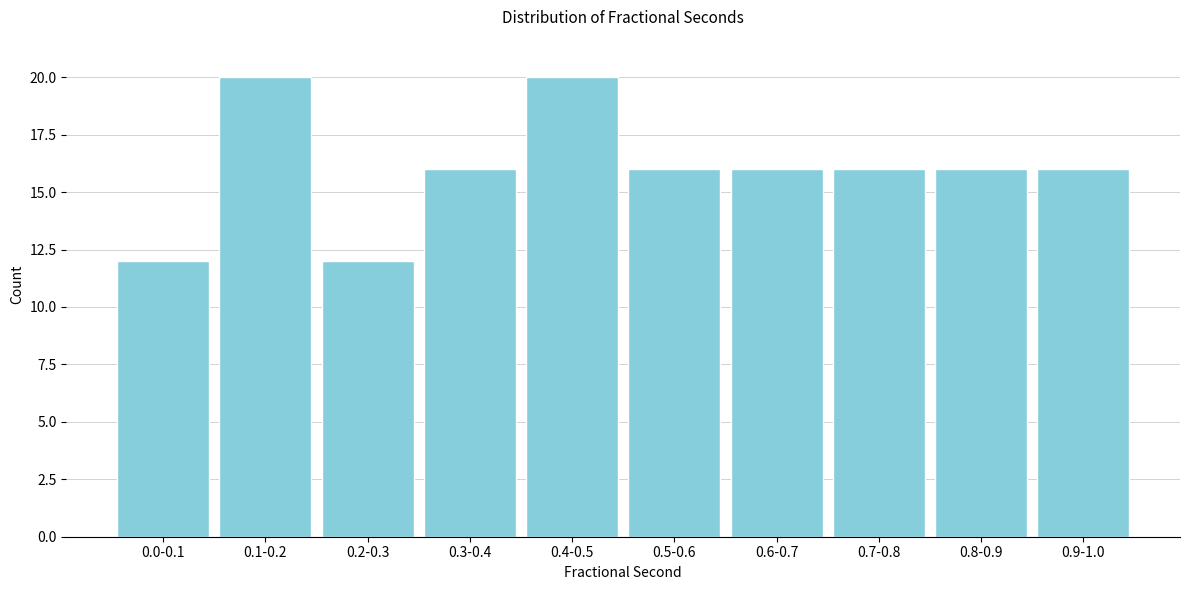

Reading left to right, what are all the values shown in this chart?

12	20	12	16	20	16	16	16	16	16